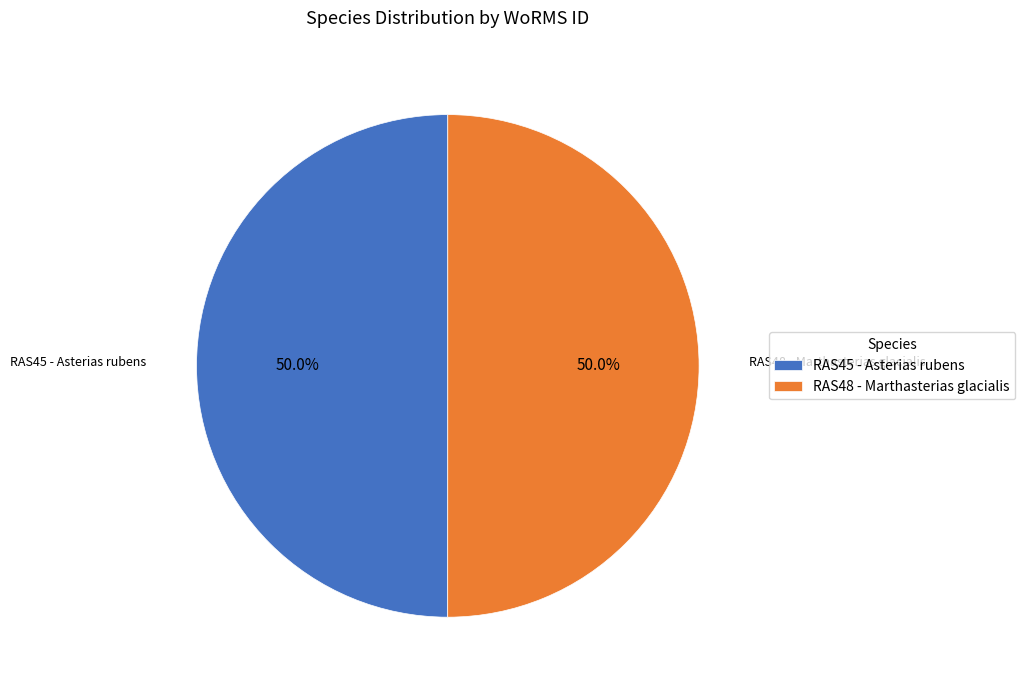

What percentage do RAS45 - Asterias rubens and RAS48 - Marthasterias glacialis together represent?

100.0%